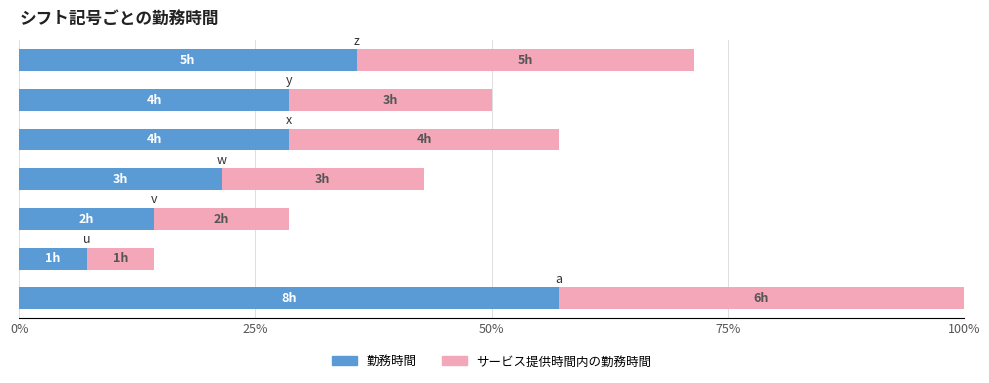

What are all the series names shown in the legend?

勤務時間, サービス提供時間内の勤務時間